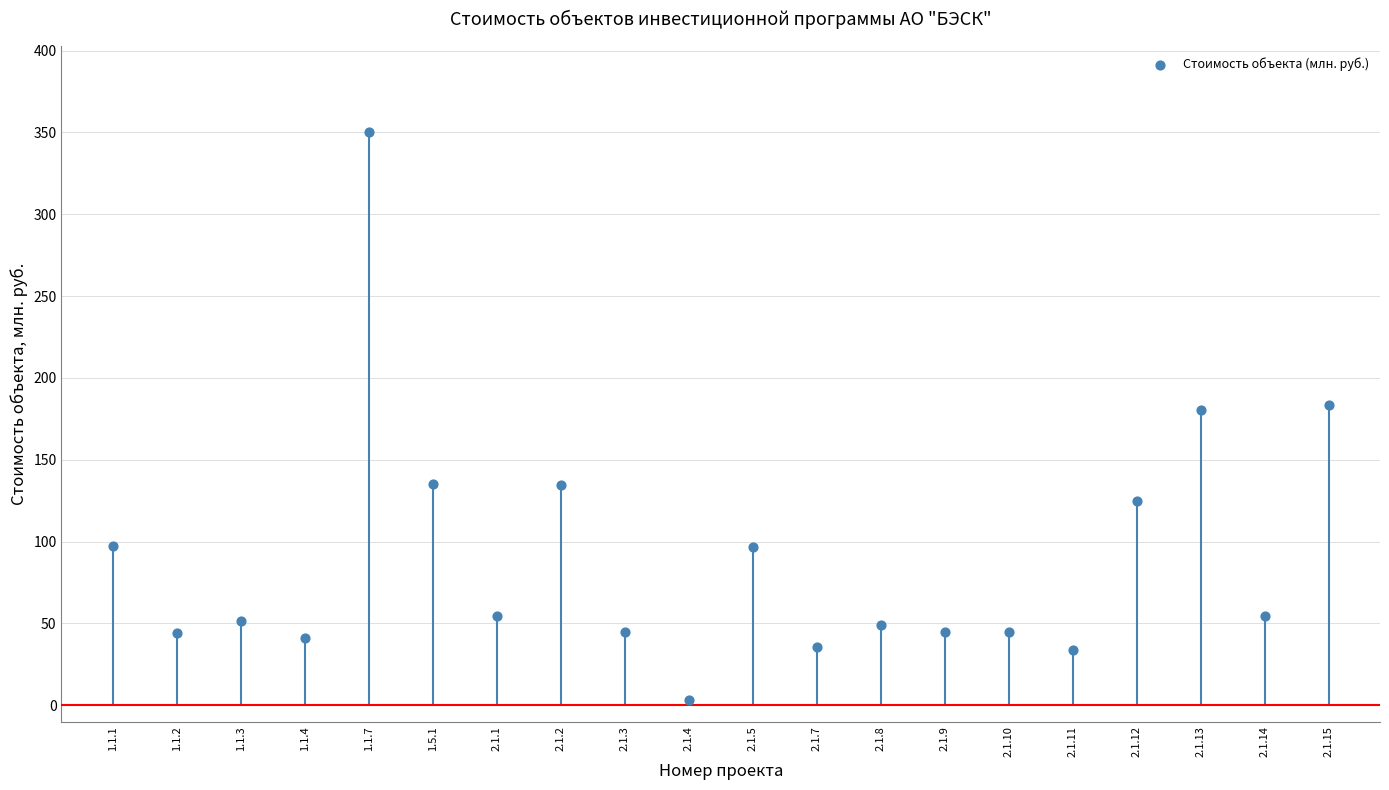

What is the range of Y values (max minus min)?

347.0